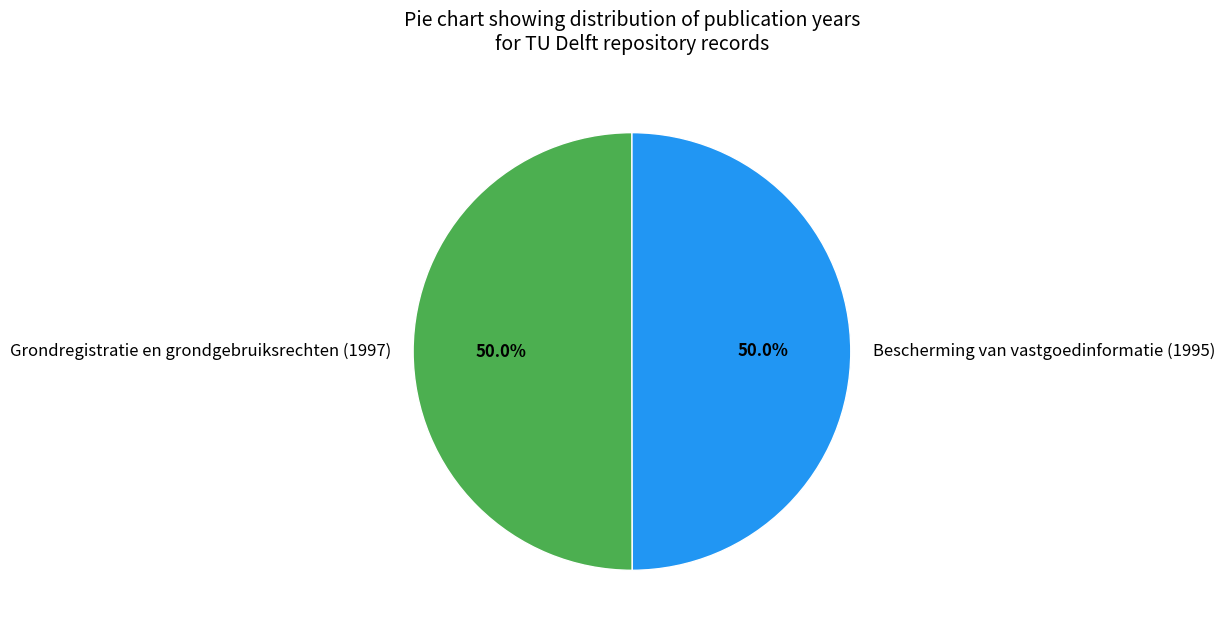

Count the number of slices in the pie.

2